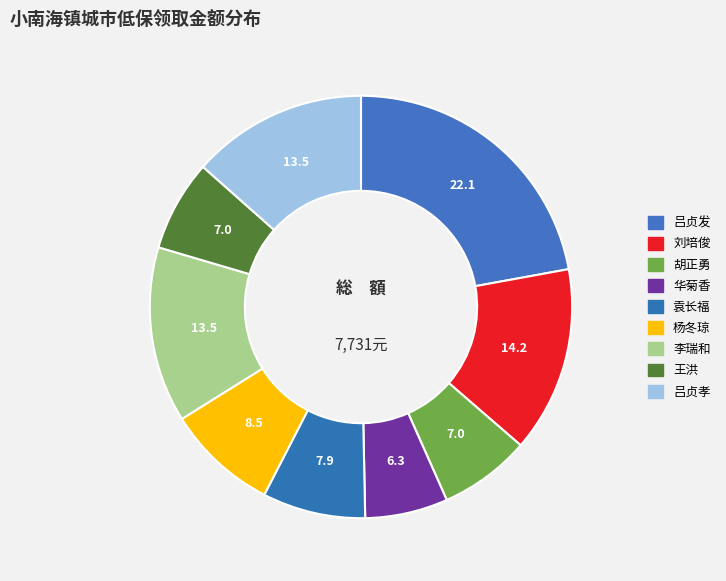

How many segments does this pie chart have?

9